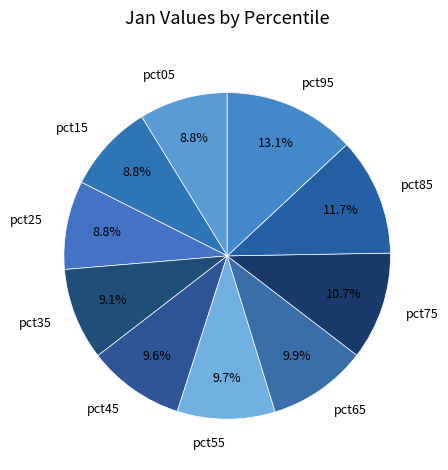

How many slices are in this pie chart?

10